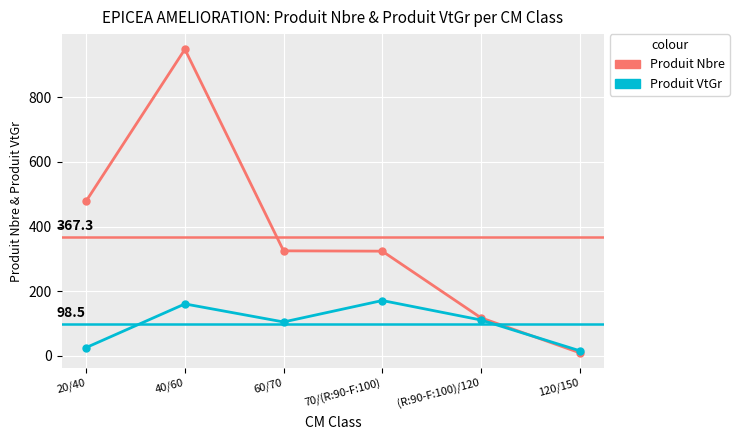

Which series ends up on top after the final intersection of Produit VtGr and Produit Nbre?

Produit VtGr